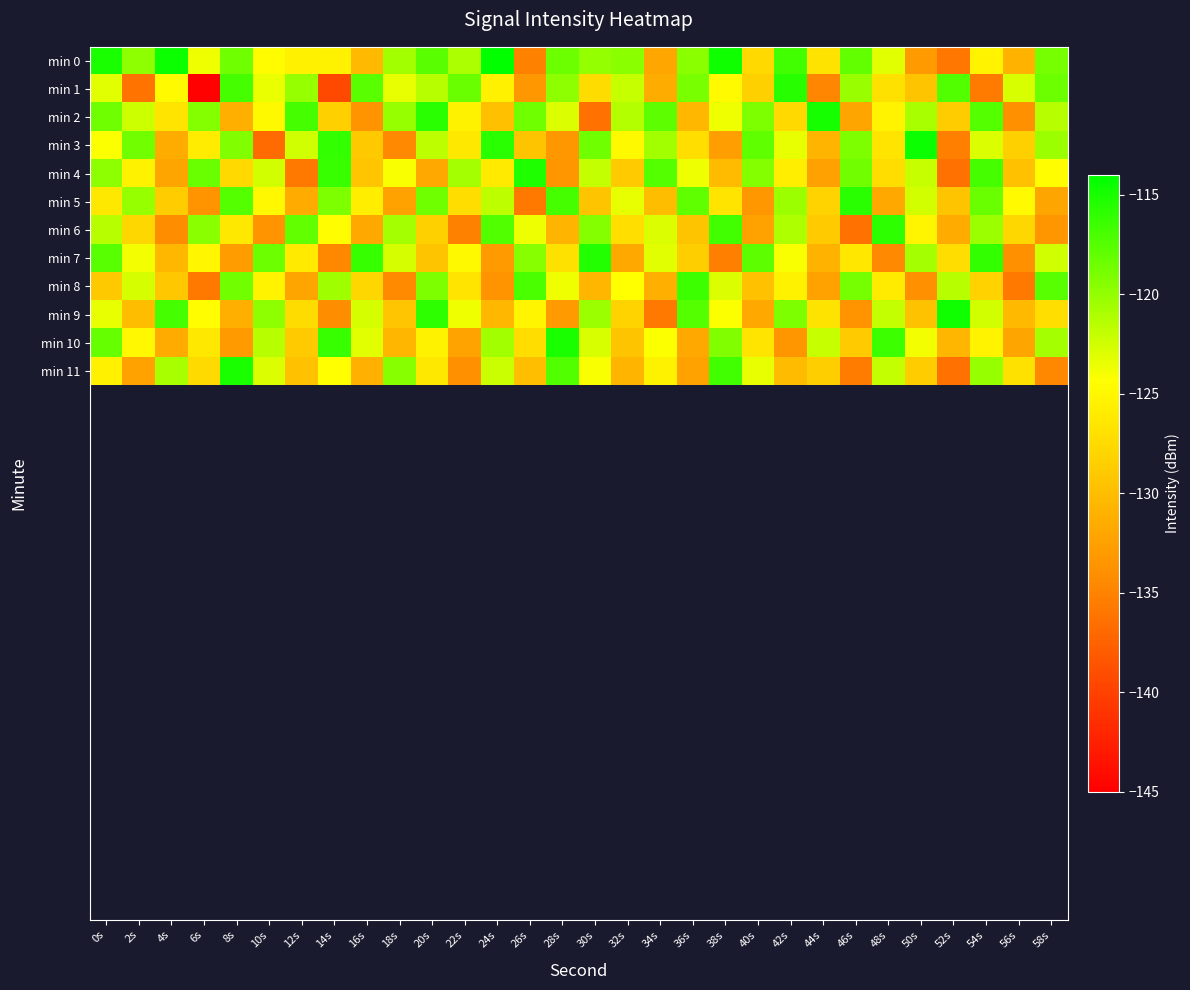

Is the value of min 11 at 46s greater than the value of min 0 at 0s?

No